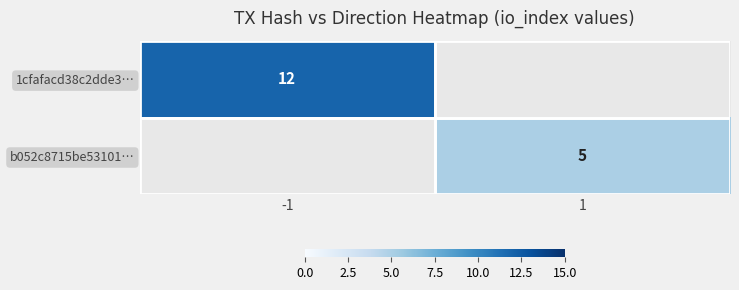

At which category does the chart reach its minimum across all series?

1